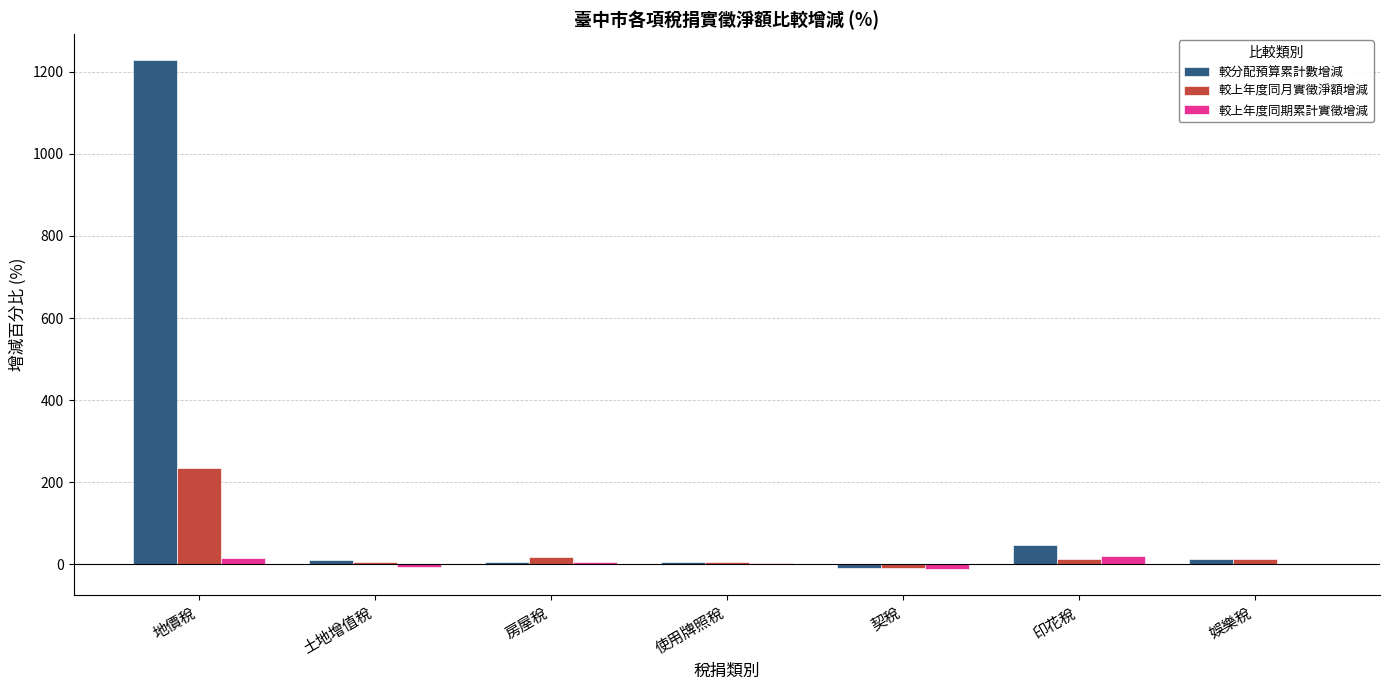

Which series has the largest range (max minus min)?

較分配預算累計數增減